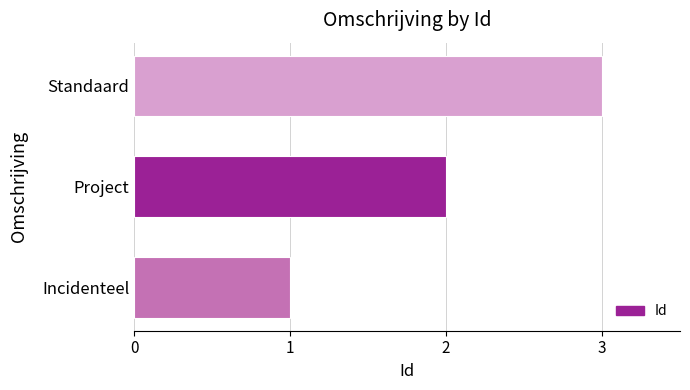

What is the sum of all values?

6